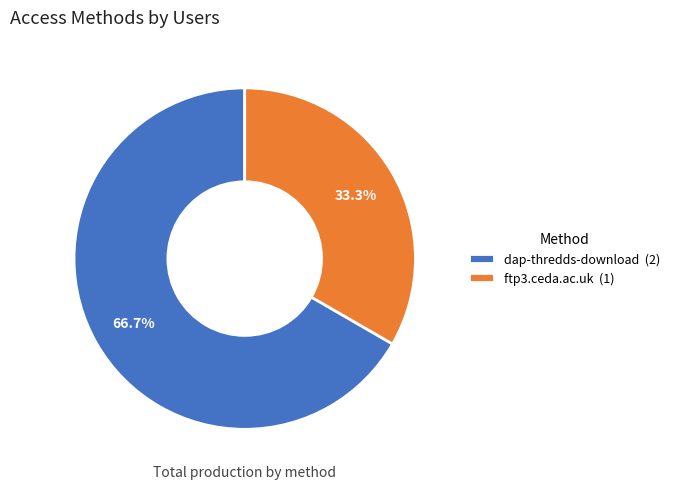

What is the ratio of the value at ftp3.ceda.ac.uk to the value at dap-thredds-download?

0.5